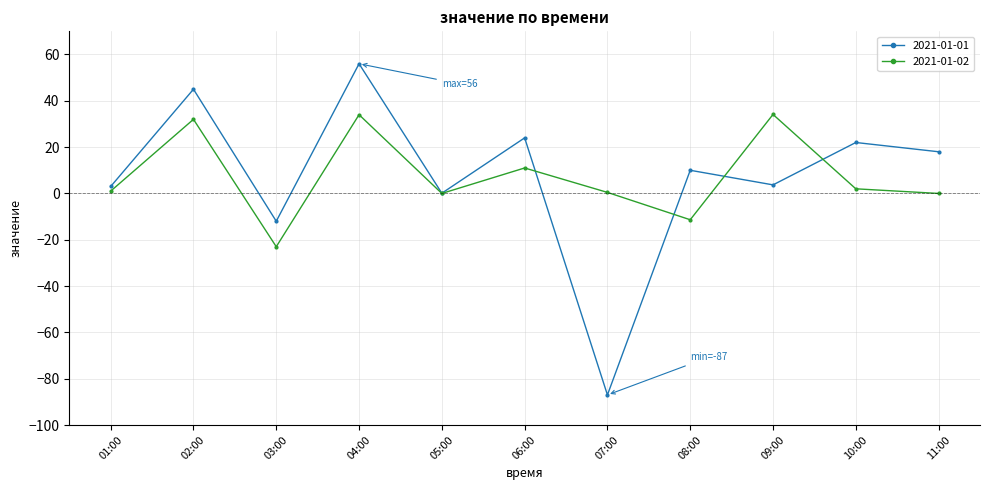

What is the label of the 5th point from the left?

05:00